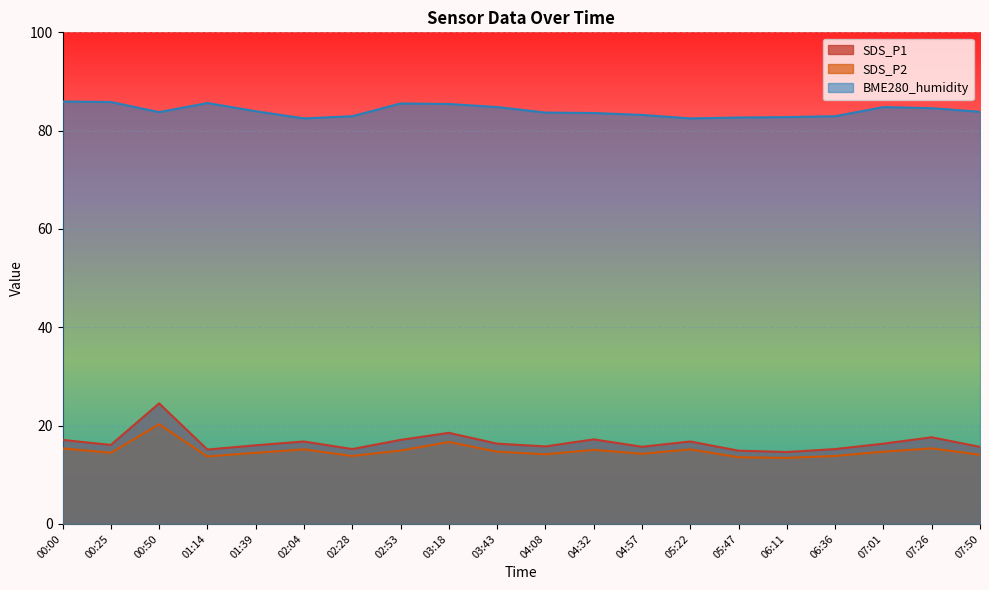

True or false: SDS_P1 has a value of 16.1 at 00:25.

True